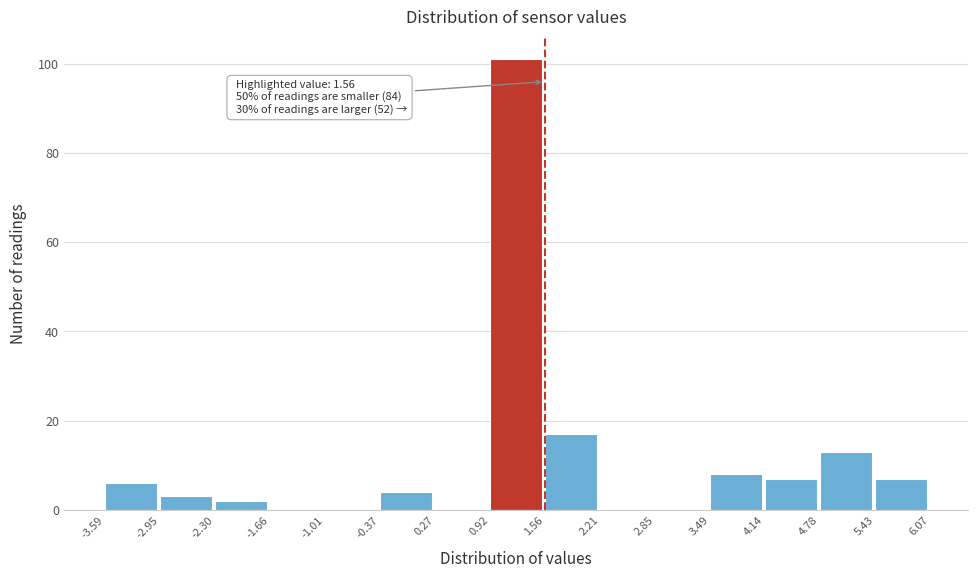

Over which range of the x-axis is the bar tallest?

0.92 to 1.56